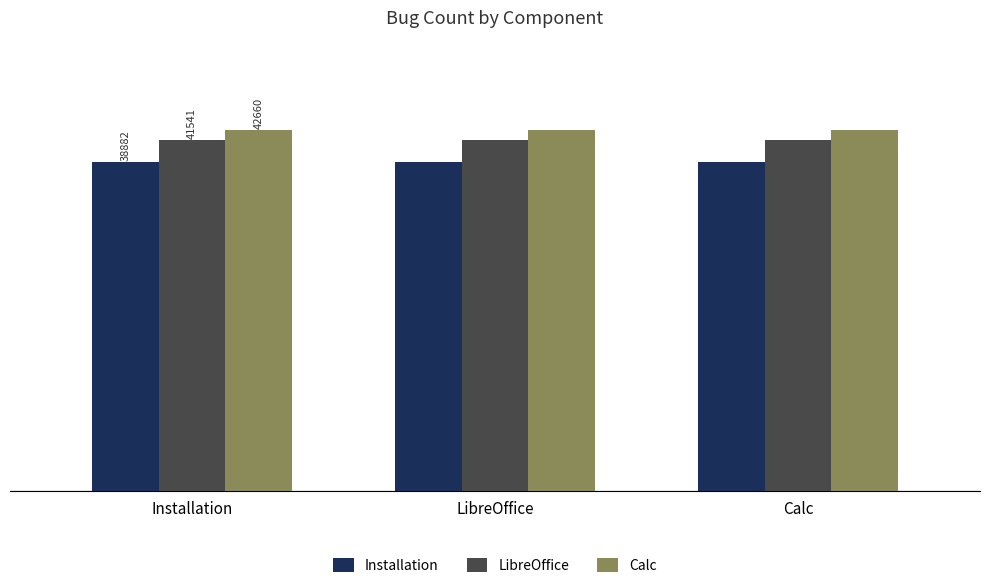

What is the spread (max minus min) of values at Installation?

3778